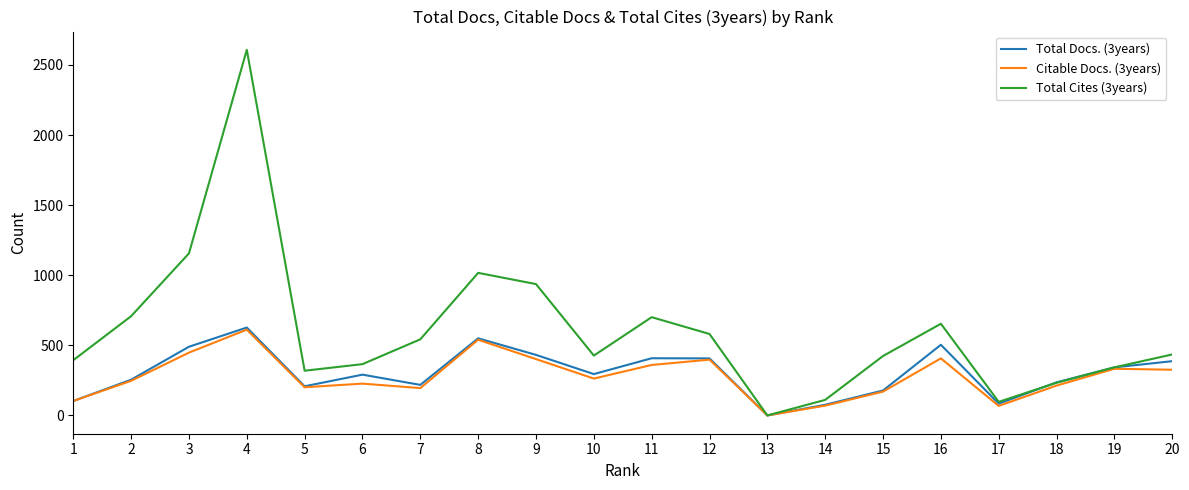

Between 4 and 14, which series saw the biggest shift?

Total Cites (3years)